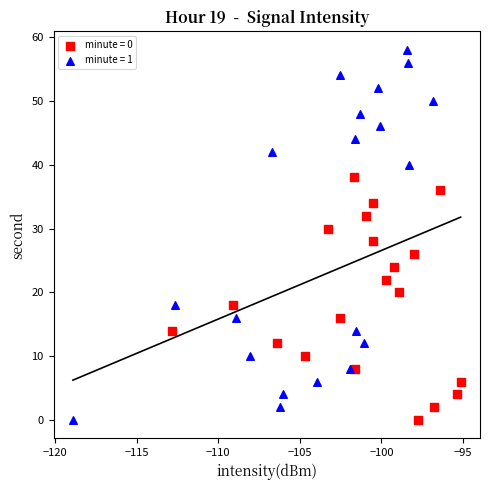

Which series contains the highest Y value?

minute = 1